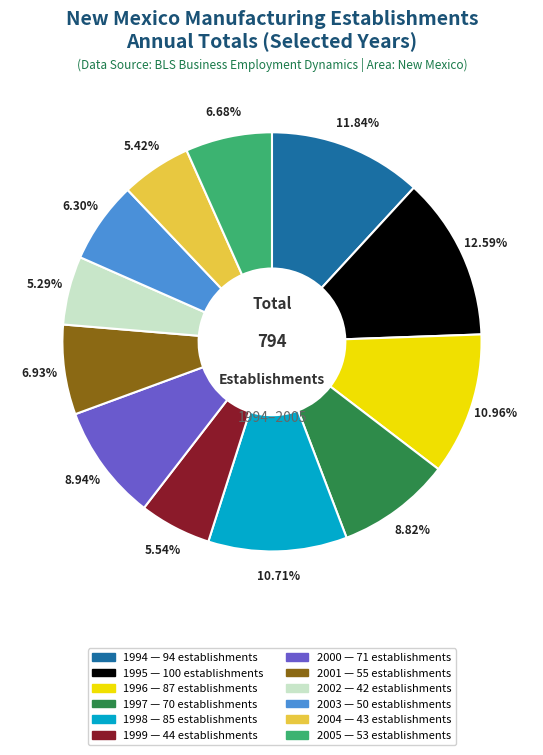

Count the number of slices in the pie.

12